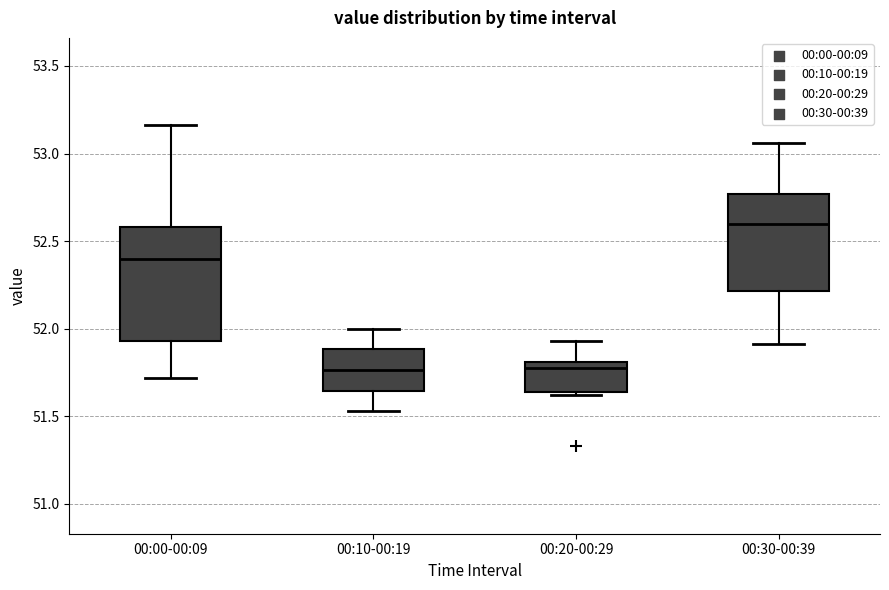

Reading left to right, read every box against the y-axis: the position of its median line, the range the box covers, and the ends of its whiskers. The values are not printed on the chart, so give them approximately, as read against the axis.

00:00-00:09: median 52.40, box 51.95 to 52.60, whiskers 51.70 to 53.15
00:10-00:19: median 51.75, box 51.65 to 51.90, whiskers 51.55 to 52.00
00:20-00:29: median 51.80 (just below the box's upper edge), box 51.65 to 51.80, whiskers 51.60 to 51.95
00:30-00:39: median 52.60, box 52.20 to 52.75, whiskers 51.90 to 53.05